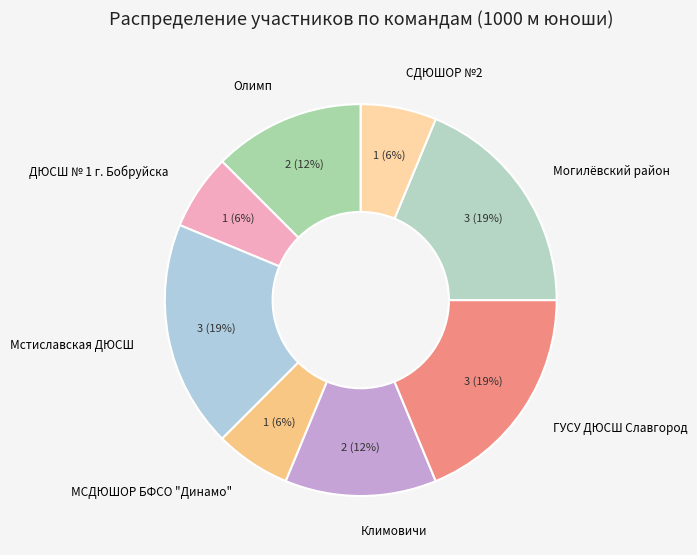

Do Могилёвский район and Мстиславская ДЮСШ together represent more than half of the pie?

No